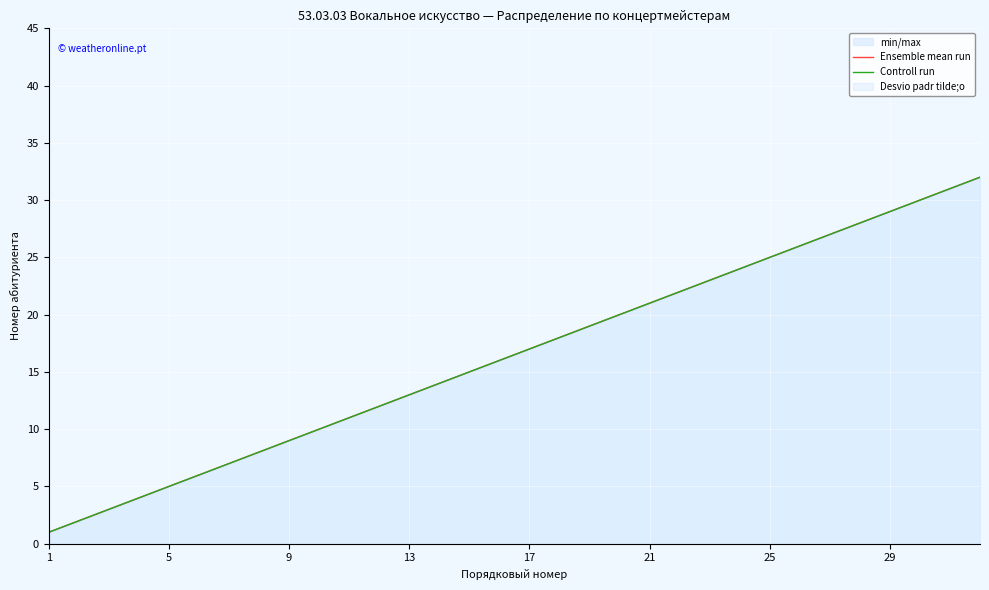

True or false: Ensemble mean run has more than 2 interior local peaks.

False